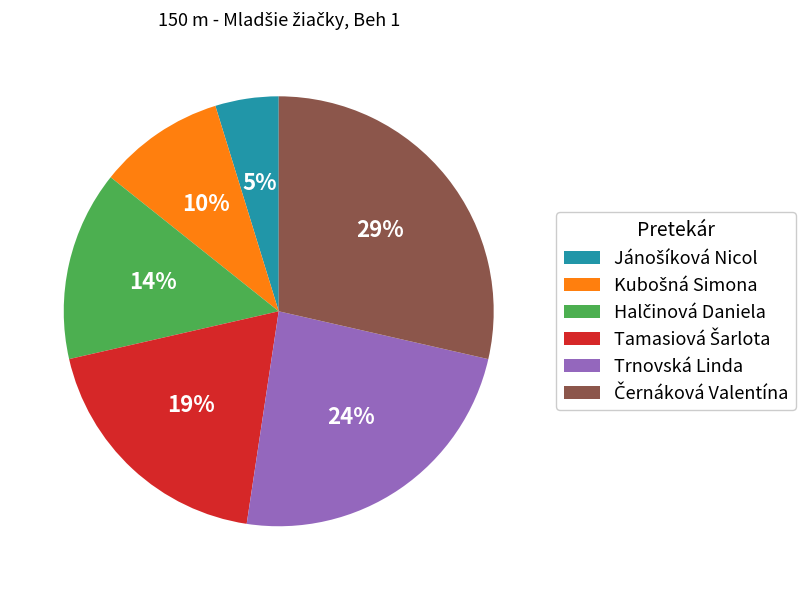

Is there any slice that represents more than half of the pie?

No